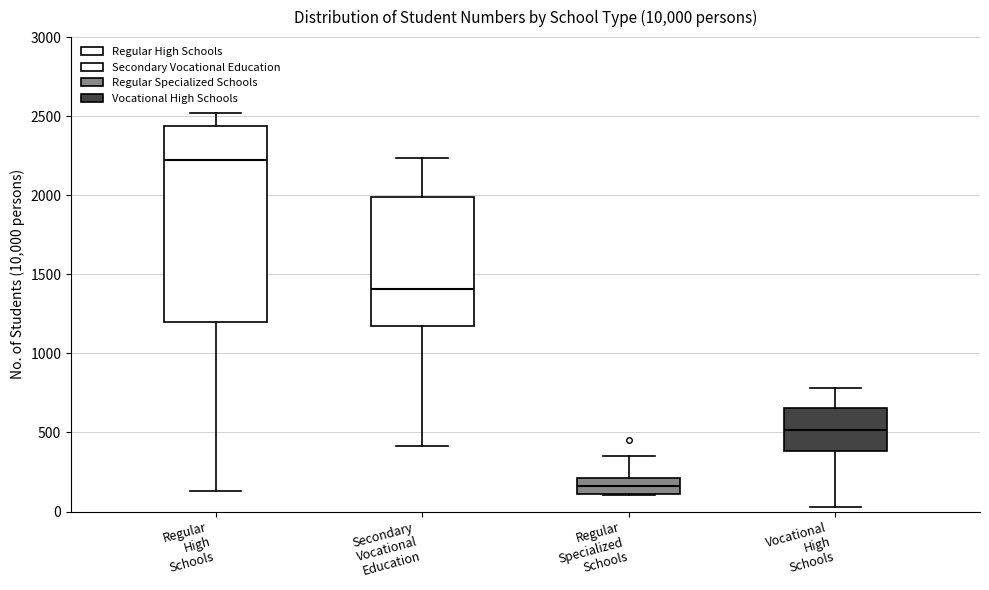

Comparing the boxes themselves (not the whiskers), which one is the tallest?

Regular High Schools